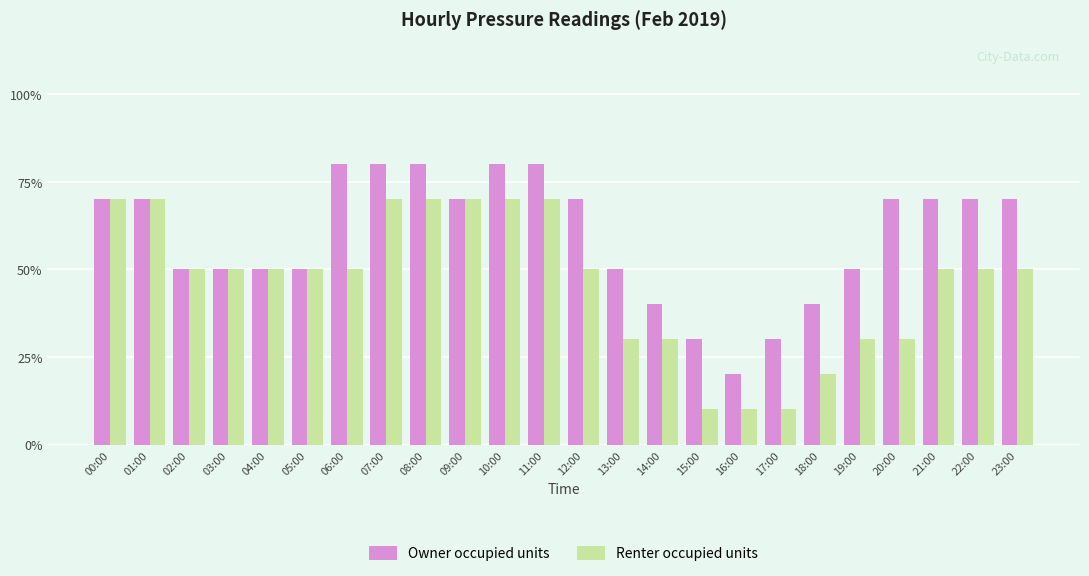

How many data points does each series have?

24